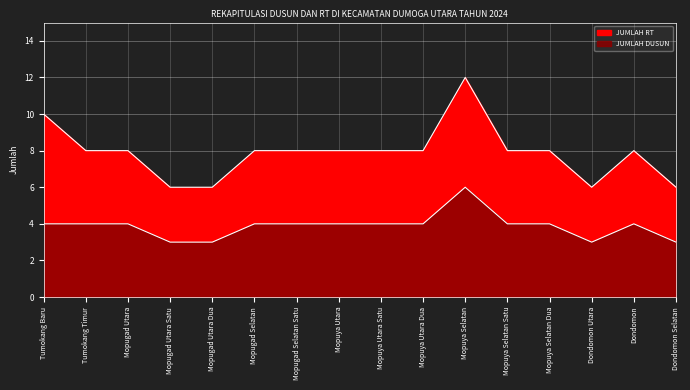

Between Mopuya Utara Dua and Mopugad Utara Dua, which is larger?

Mopuya Utara Dua